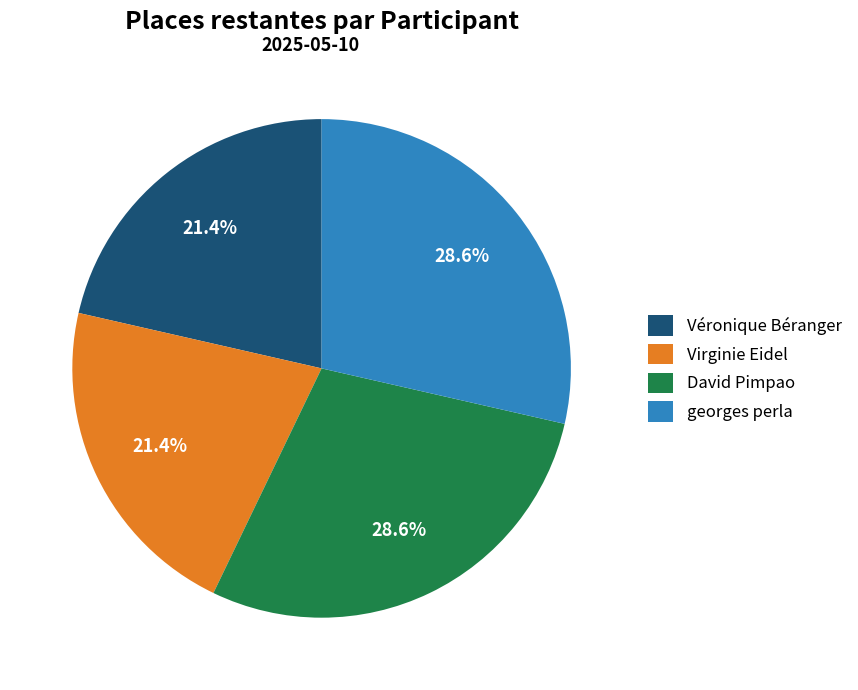

What percentage is NOT represented by David Pimpao?

71.4%